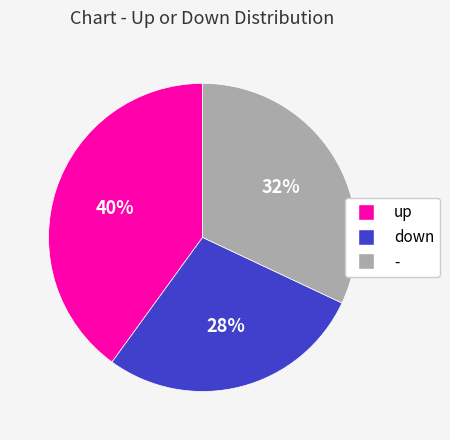

What percentage is the up slice, to the nearest percent?

40%